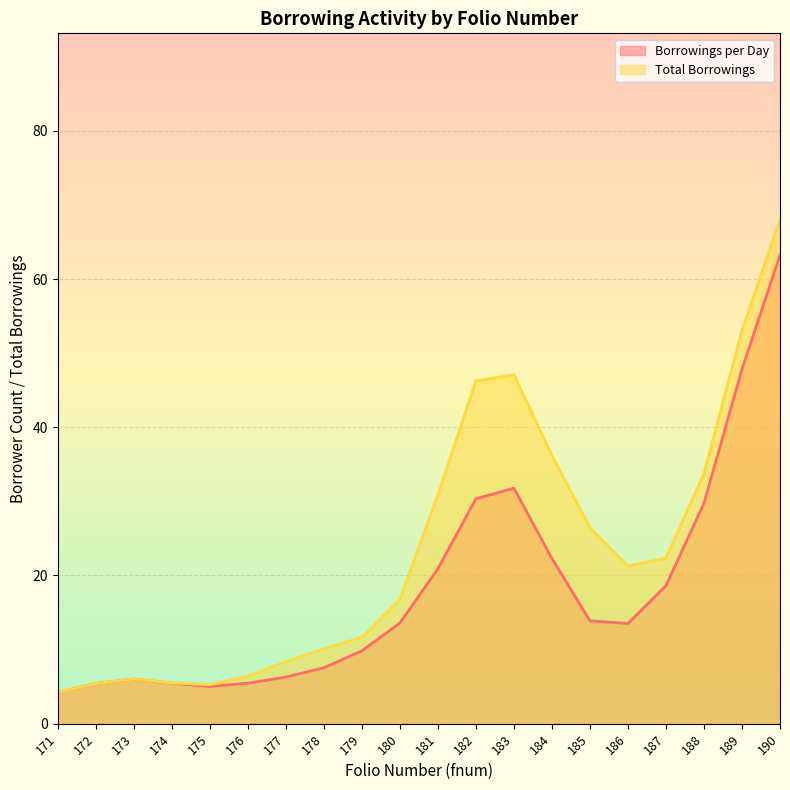

True or false: Borrowings per Day and Total Borrowings intersect in this chart.

True